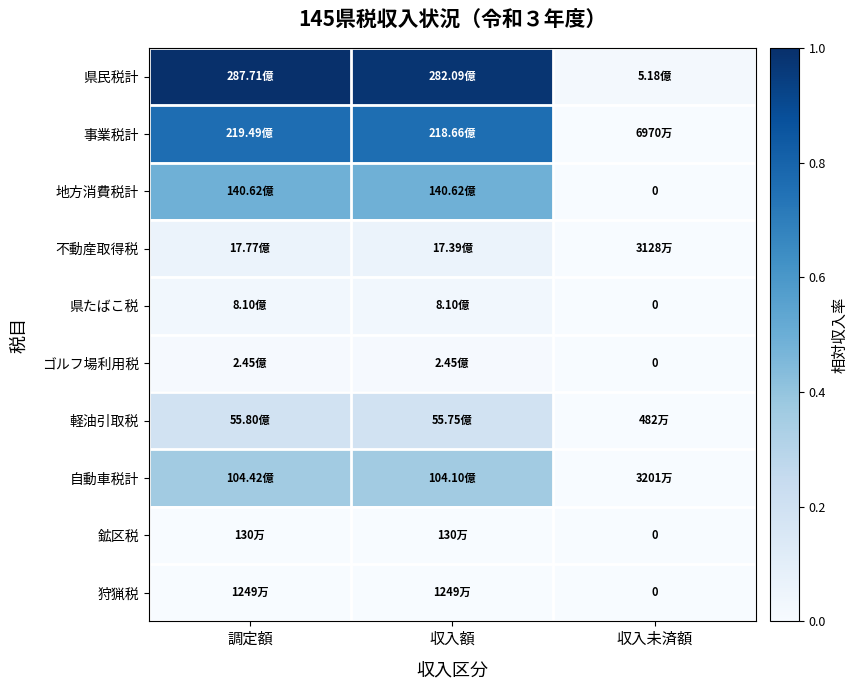

Which series has the largest range (max minus min)?

県民税計